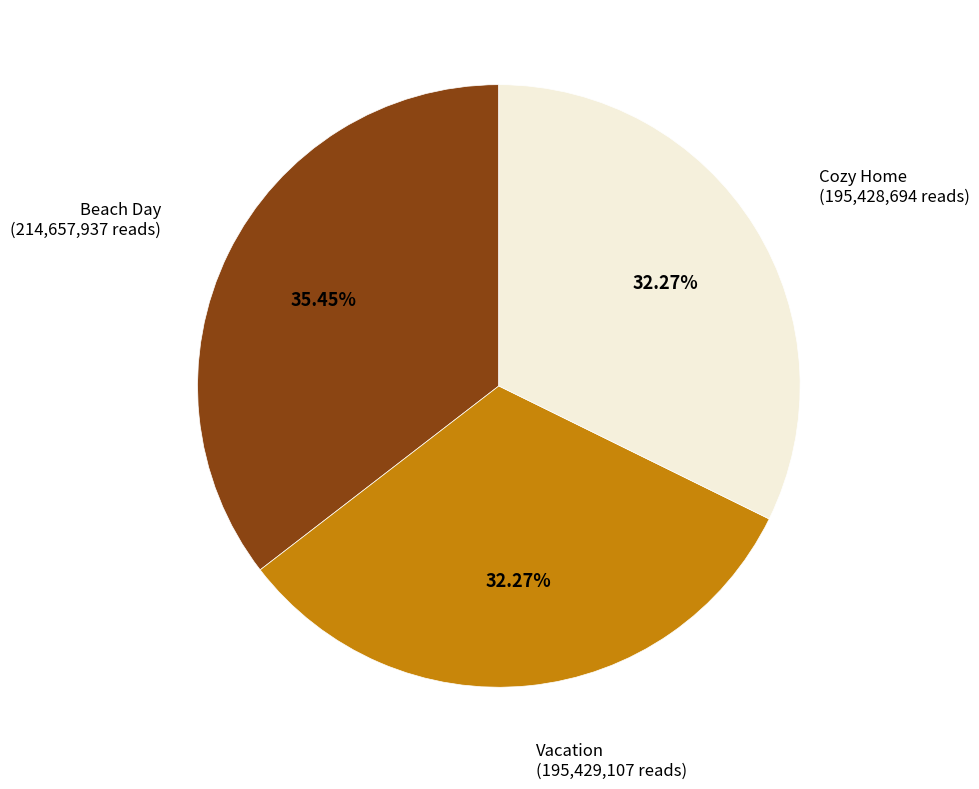

Is the sum of Beach Day and Cozy Home greater than half?

Yes